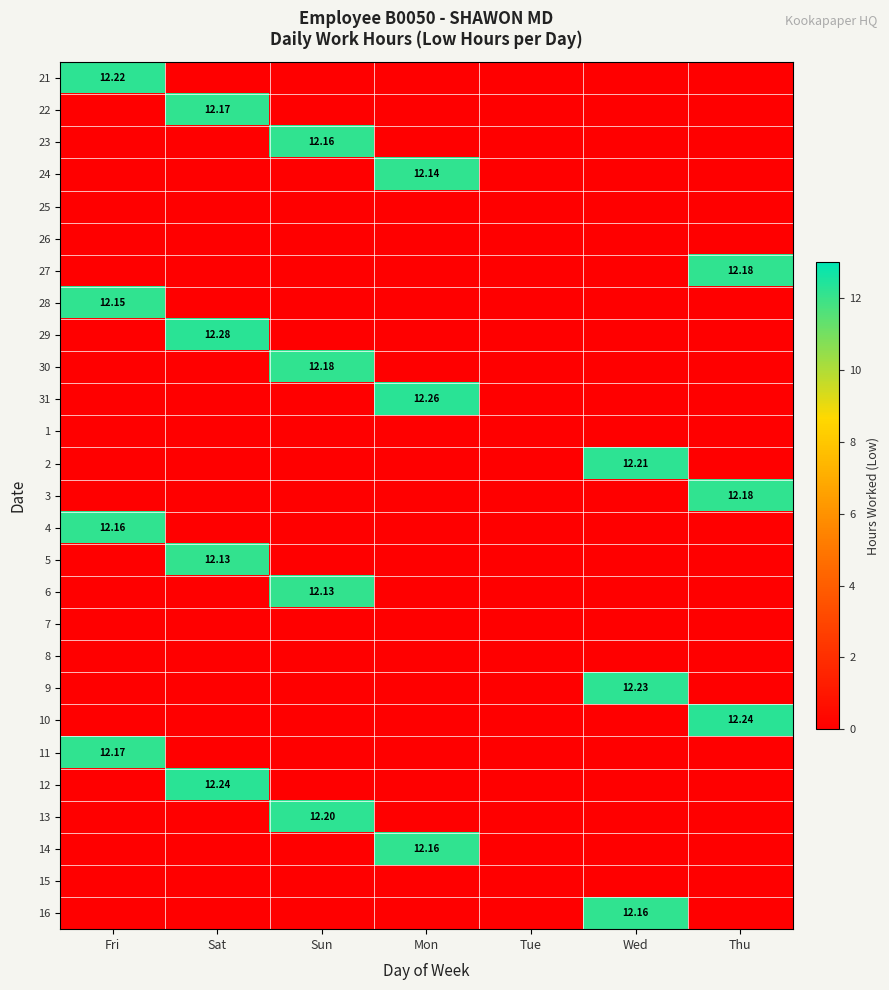

What is the sum of all 9 values?

12.2